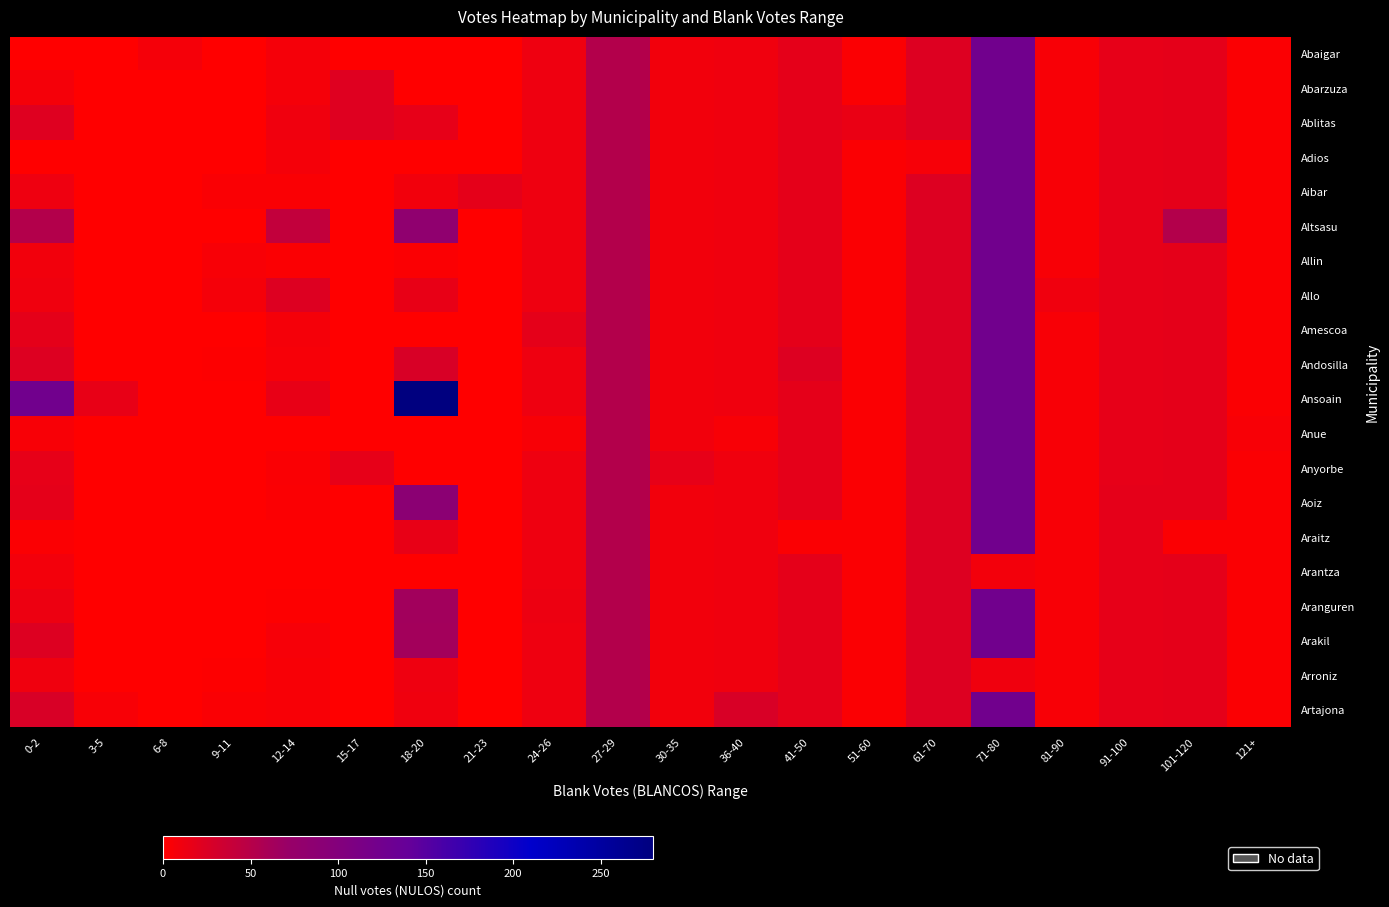

Which label corresponds to the smallest value in the chart?

0-2